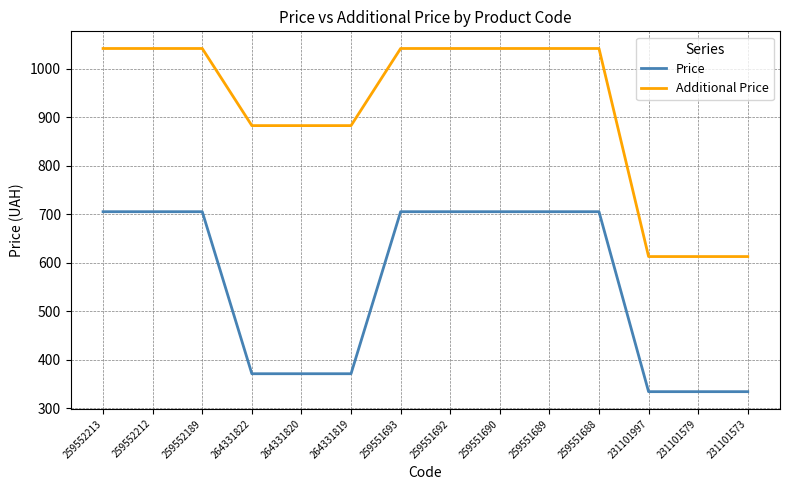

What is the average value of the Price series?

554.4